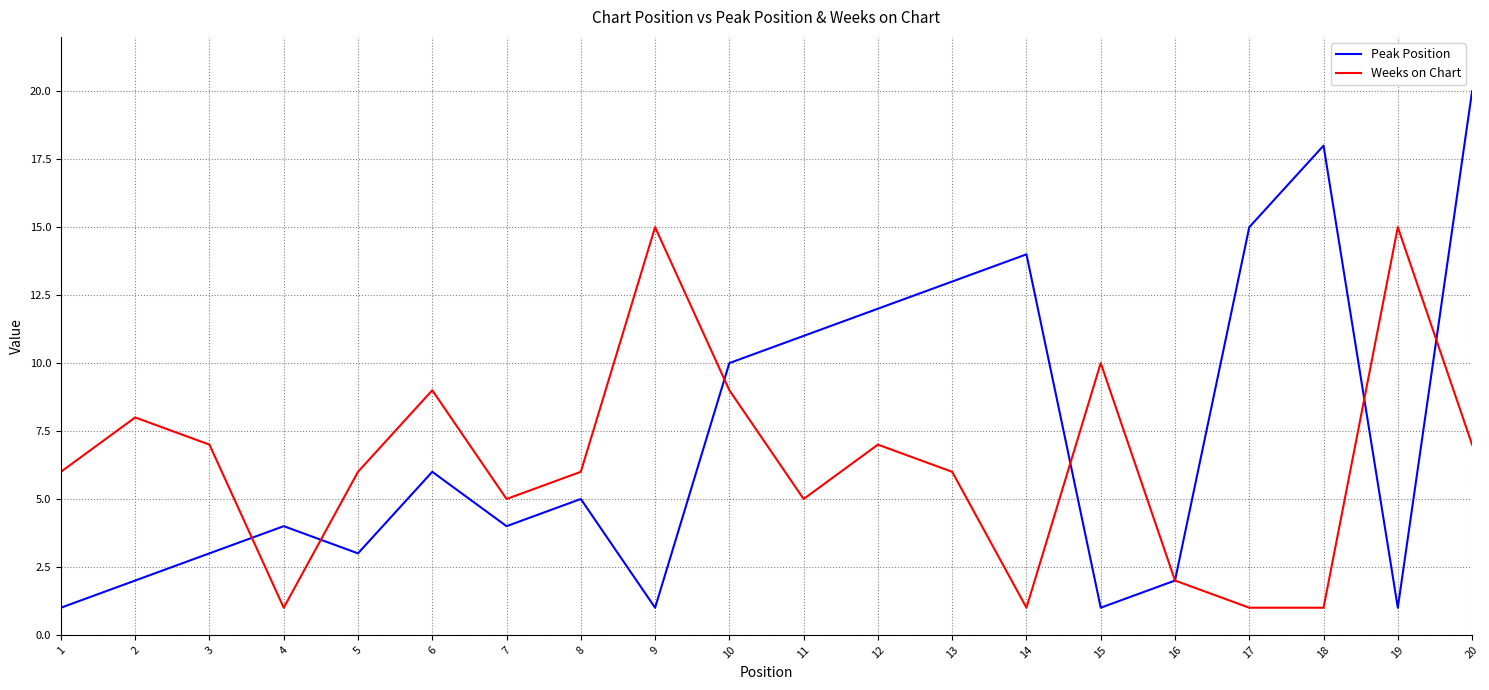

Between 7 and 16, which series saw the biggest shift?

Weeks on Chart